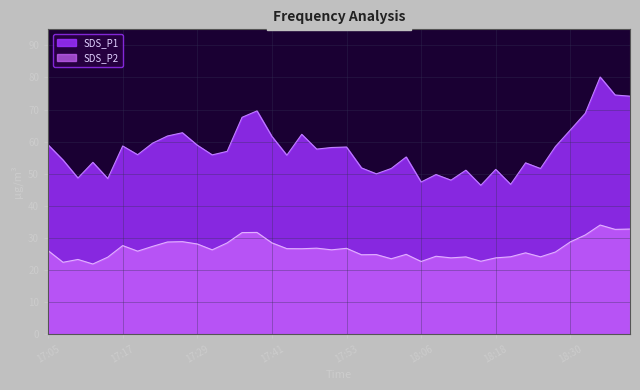

How many lines are shown in the chart?

2